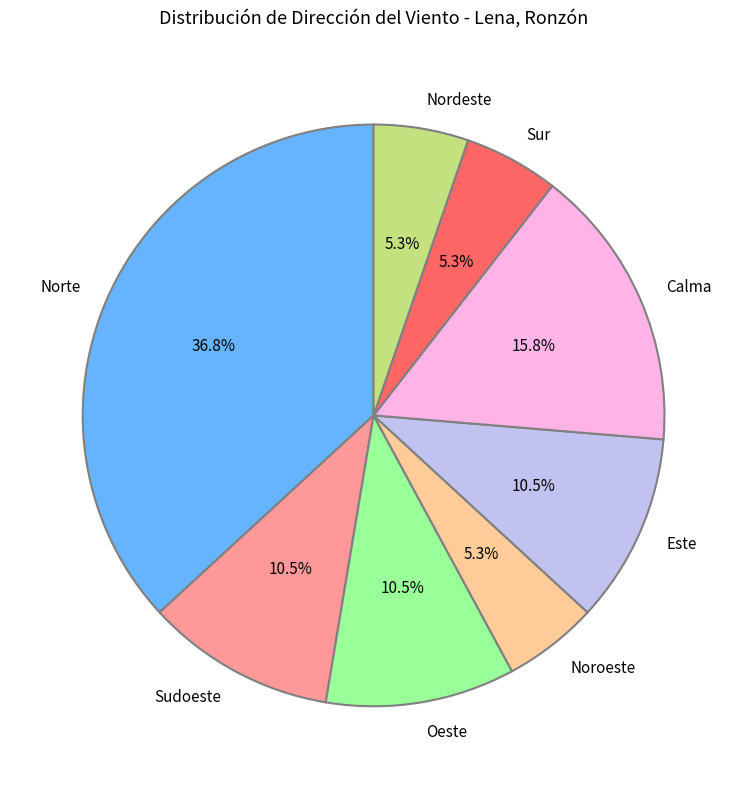

Count the number of slices in the pie.

8